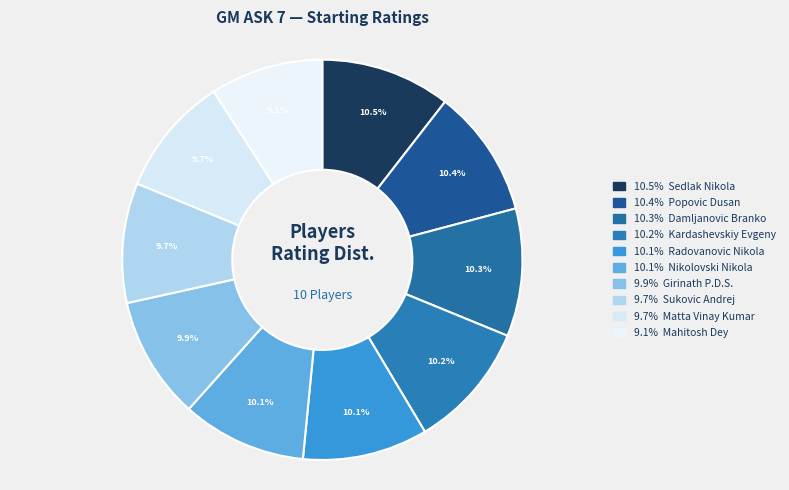

Does any single category account for the majority?

No